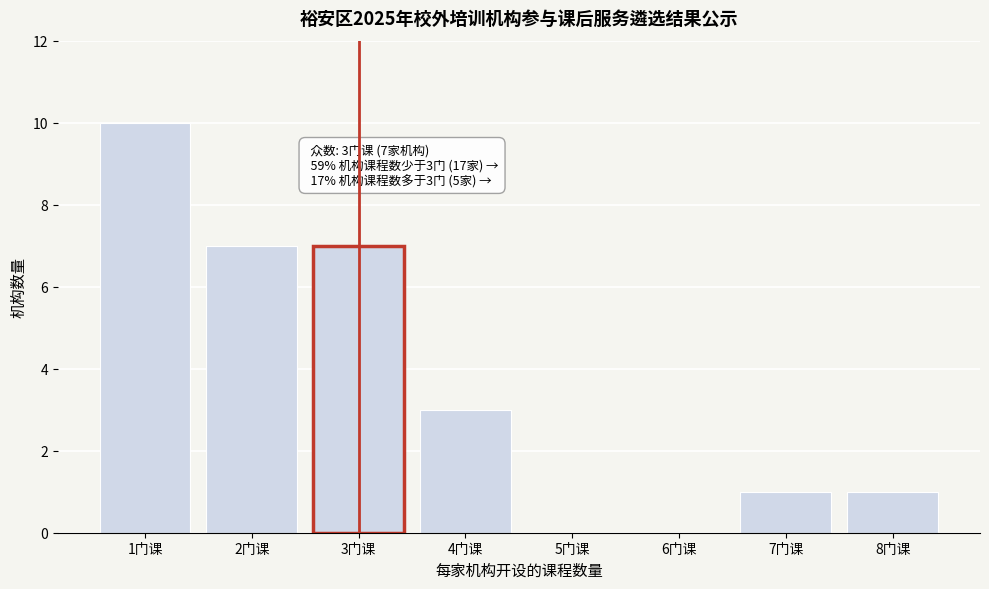

Reading left to right, what are all the values shown in this chart?

1门课=10	2门课=7	3门课=7	4门课=3	5门课=0	6门课=0	7门课=1	8门课=1